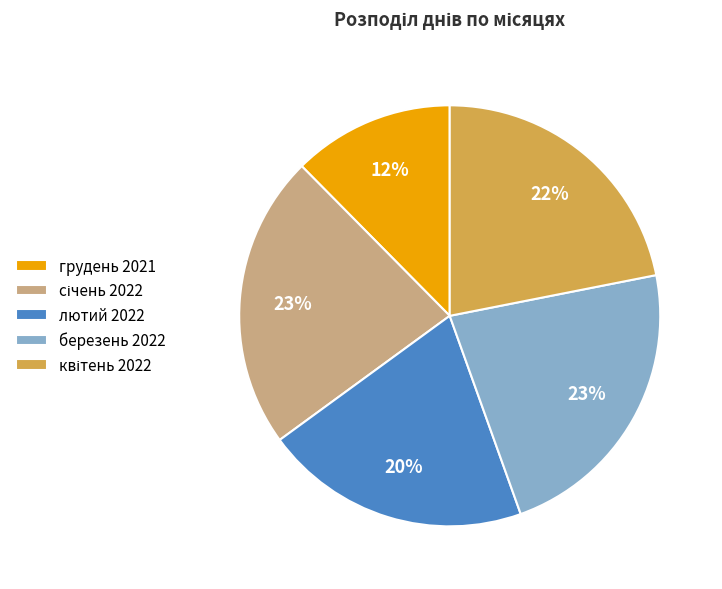

Does лютий 2022 represent more than half of the total?

No